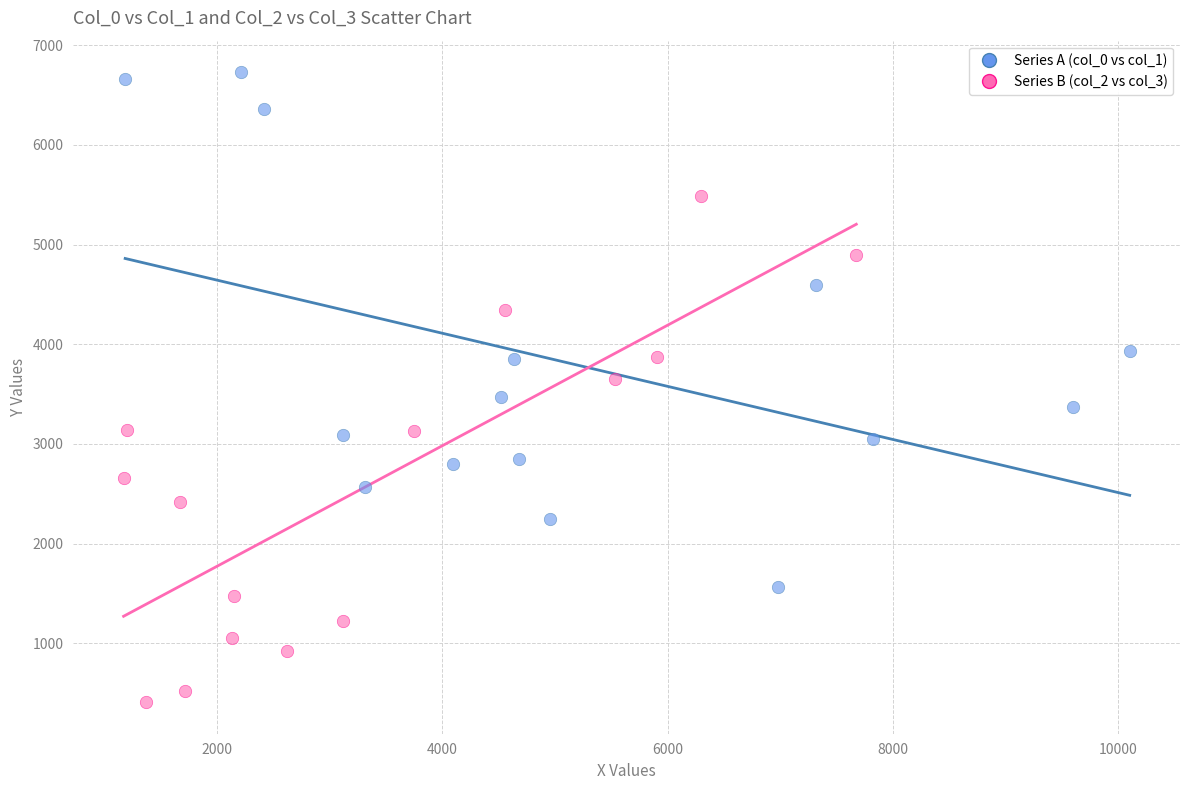

Which series contains the lowest Y value?

Series B (col_2 vs col_3)